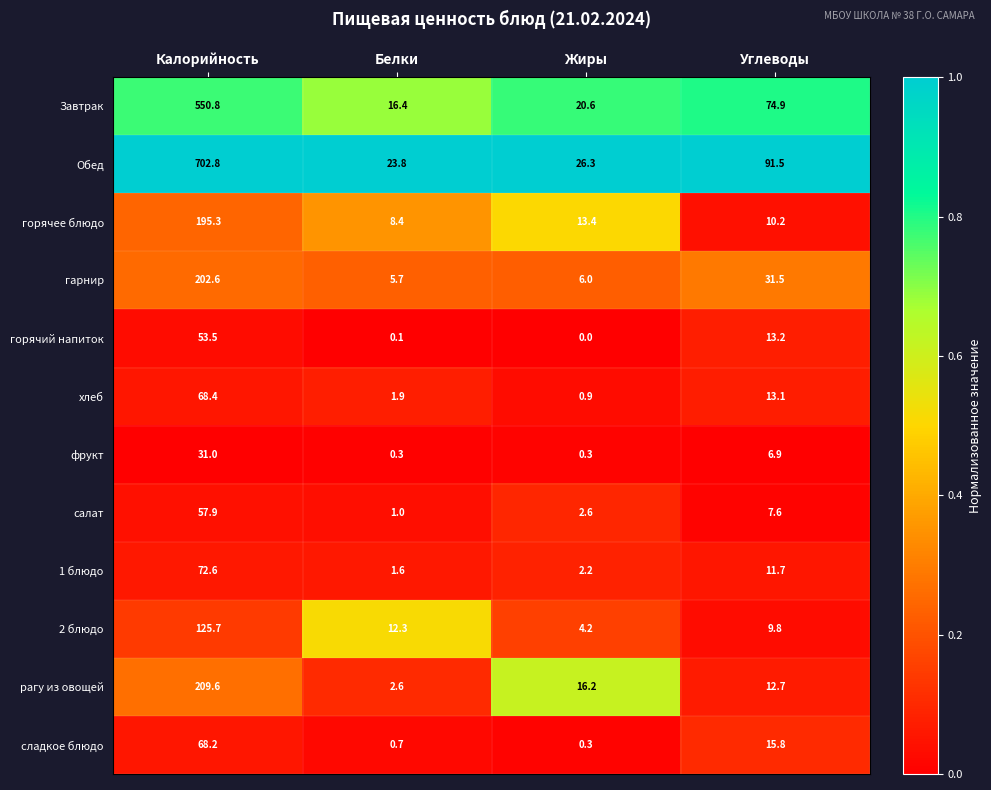

How many series are shown in this chart?

12